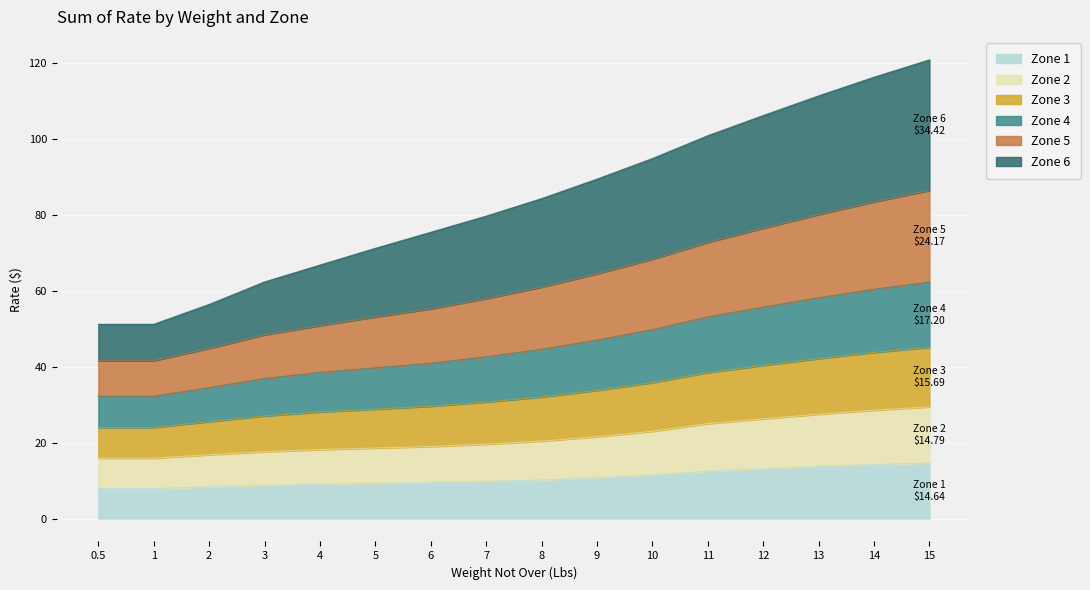

Is it true that Zone 1 equals 15.9 at 10?

False